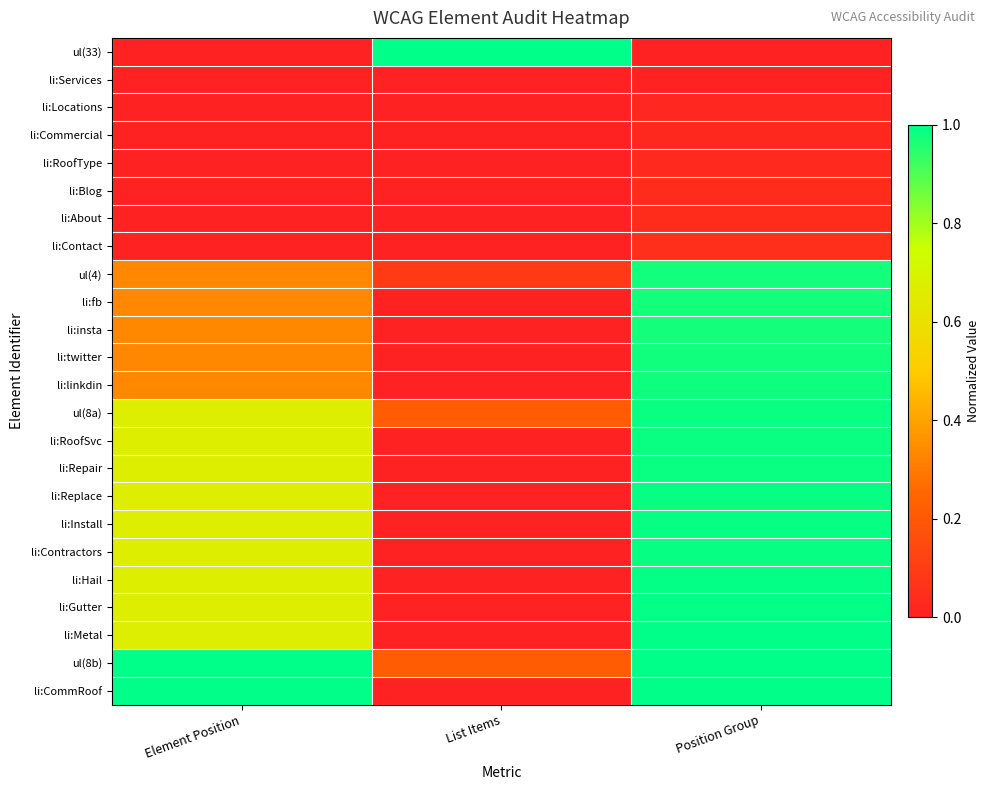

Reading left to right, what are all the values shown in this chart?

ul(33): Element Position=0.0	List Items=1.0	Position Group=0.0
li:Services: Element Position=0.0	List Items=0.0	Position Group=0.0
li:Locations: Element Position=0.0	List Items=0.0	Position Group=0.0
li:Commercial: Element Position=0.0	List Items=0.0	Position Group=0.0
li:RoofType: Element Position=0.0	List Items=0.0	Position Group=0.0
li:Blog: Element Position=0.0	List Items=0.0	Position Group=0.0
li:About: Element Position=0.0	List Items=0.0	Position Group=0.0
li:Contact: Element Position=0.0	List Items=0.0	Position Group=0.1
ul(4): Element Position=0.3	List Items=0.1	Position Group=1.0
li:fb: Element Position=0.3	List Items=0.0	Position Group=1.0
li:insta: Element Position=0.3	List Items=0.0	Position Group=1.0
li:twitter: Element Position=0.3	List Items=0.0	Position Group=1.0
li:linkdin: Element Position=0.3	List Items=0.0	Position Group=1.0
ul(8a): Element Position=0.7	List Items=0.2	Position Group=1.0
li:RoofSvc: Element Position=0.7	List Items=0.0	Position Group=1.0
li:Repair: Element Position=0.7	List Items=0.0	Position Group=1.0
li:Replace: Element Position=0.7	List Items=0.0	Position Group=1.0
li:Install: Element Position=0.7	List Items=0.0	Position Group=1.0
li:Contractors: Element Position=0.7	List Items=0.0	Position Group=1.0
li:Hail: Element Position=0.7	List Items=0.0	Position Group=1.0
li:Gutter: Element Position=0.7	List Items=0.0	Position Group=1.0
li:Metal: Element Position=0.7	List Items=0.0	Position Group=1.0
ul(8b): Element Position=1.0	List Items=0.2	Position Group=1.0
li:CommRoof: Element Position=1.0	List Items=0.0	Position Group=1.0